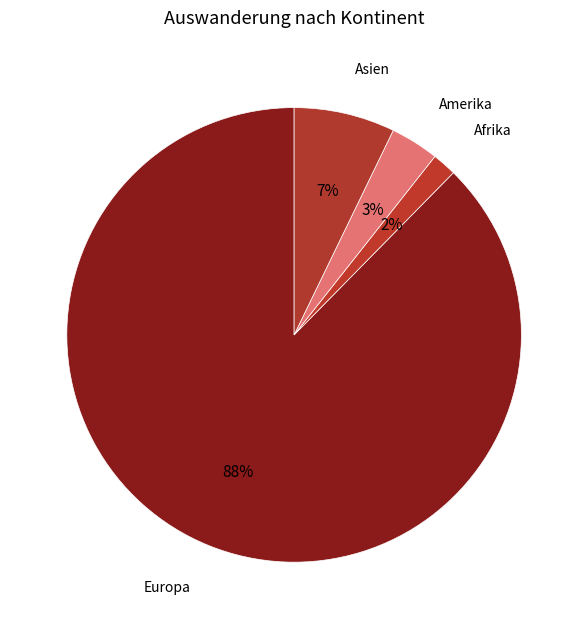

Count the number of slices in the pie.

4